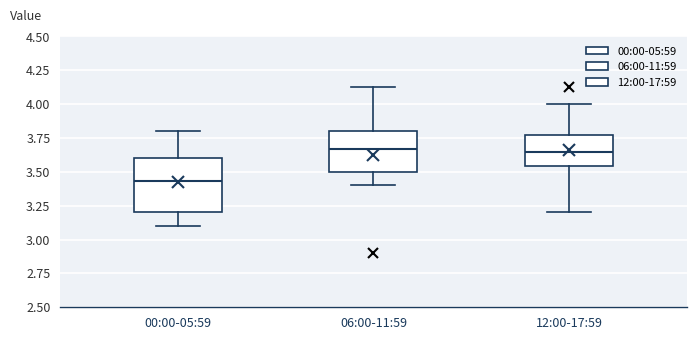

Which box has the lowest median line?

00:00-05:59